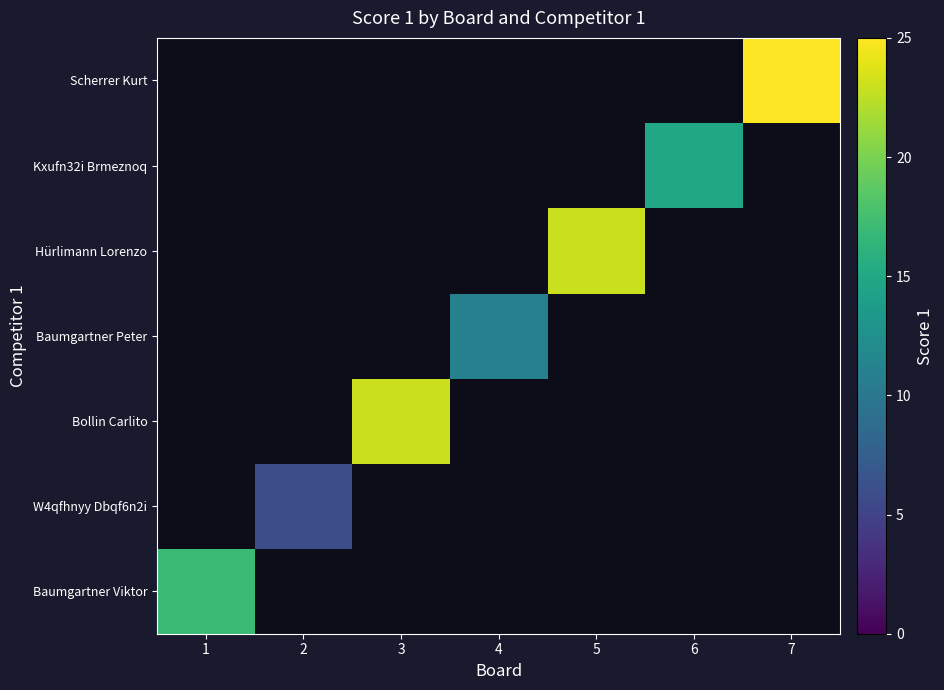

Is the value of Baumgartner Viktor at 2 greater than the value of Scherrer Kurt at 1?

No